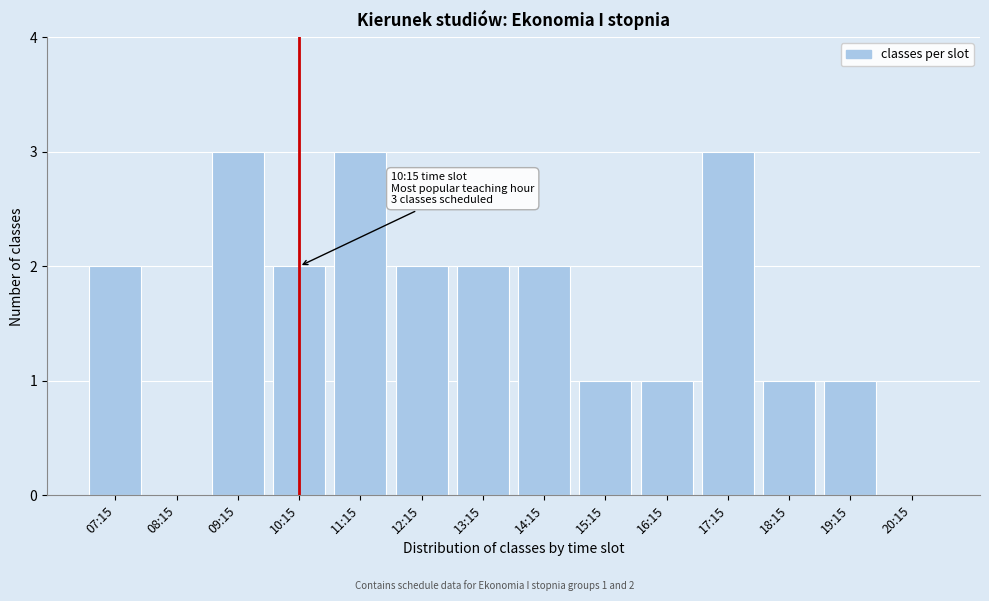

Reading left to right, what are all the values shown in this chart?

07:15=2	08:15=0	09:15=3	10:15=2	11:15=3	12:15=2	13:15=2	14:15=2	15:15=1	16:15=1	17:15=3	18:15=1	19:15=1	20:15=0